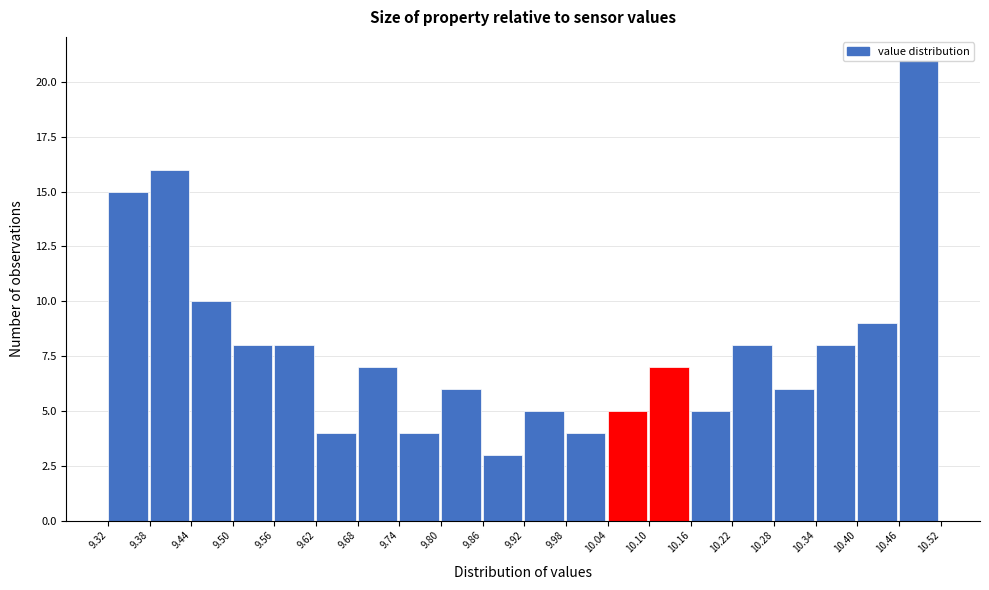

Reading left to right, transcribe this chart: for each bar, give the range it covers on the x-axis and its height. The values are not printed on the chart, so give them approximately, as read against the axis.

9.32 to 9.38: 15
9.38 to 9.44: 16
9.44 to 9.50: 10
9.50 to 9.56: 8
9.56 to 9.62: 8
9.62 to 9.68: 4
9.68 to 9.74: 7
9.74 to 9.80: 4
9.80 to 9.86: 6
9.86 to 9.92: 3
9.92 to 9.98: 5
9.98 to 10.04: 4
10.04 to 10.10: 5
10.10 to 10.16: 7
10.16 to 10.22: 5
10.22 to 10.28: 8
10.28 to 10.34: 6
10.34 to 10.40: 8
10.40 to 10.46: 9
10.46 to 10.52: 21